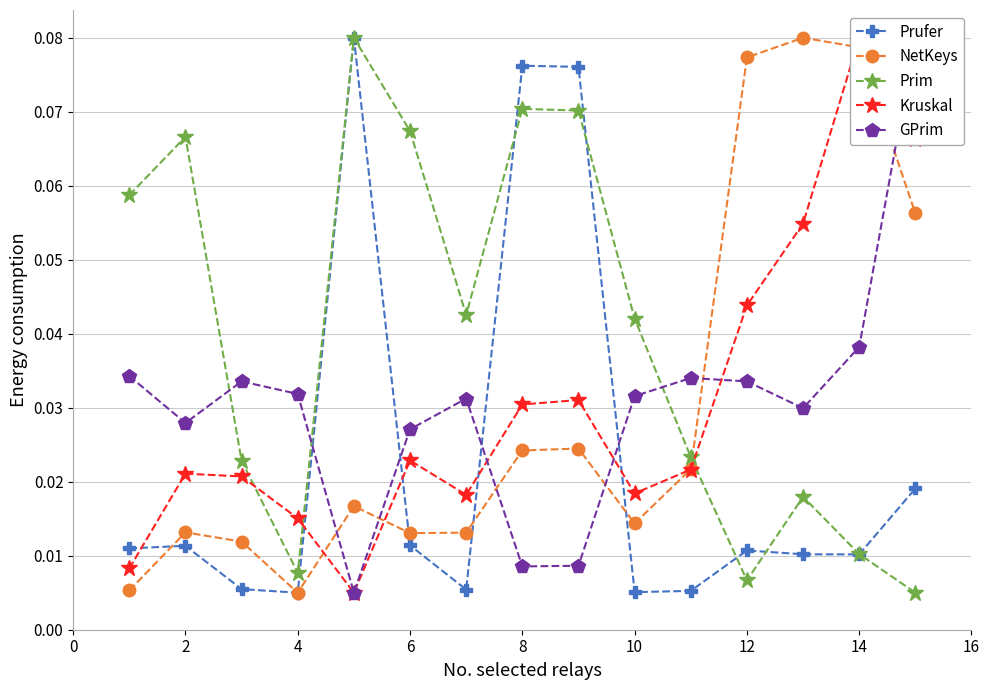

Is the value of NetKeys at 2 greater than the value of Prufer at 6?

Yes